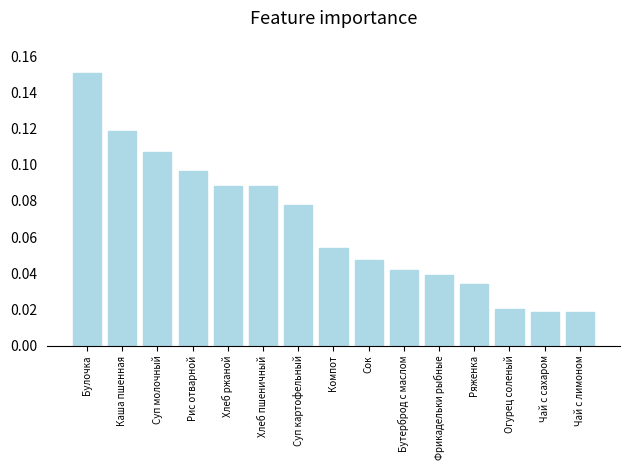

The value at Компот is 0.0. True or false?

False